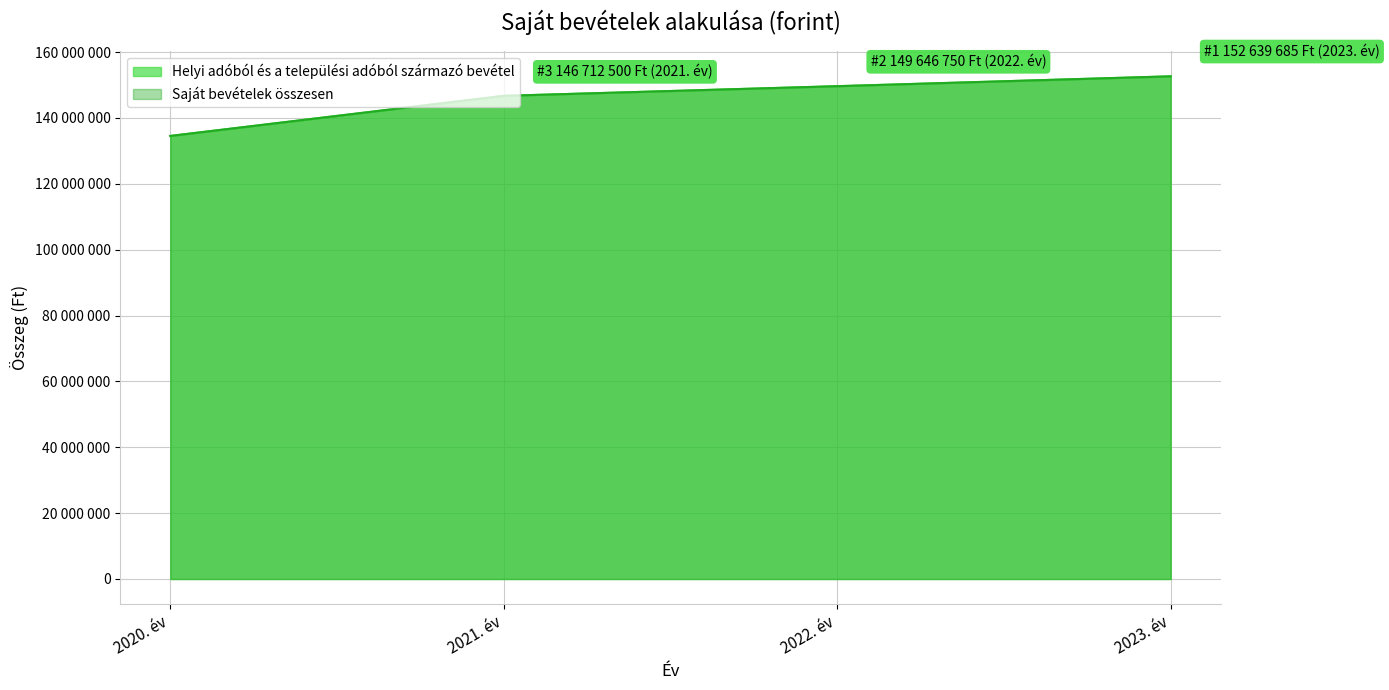

Does the chart display data point markers on the line(s)?

No